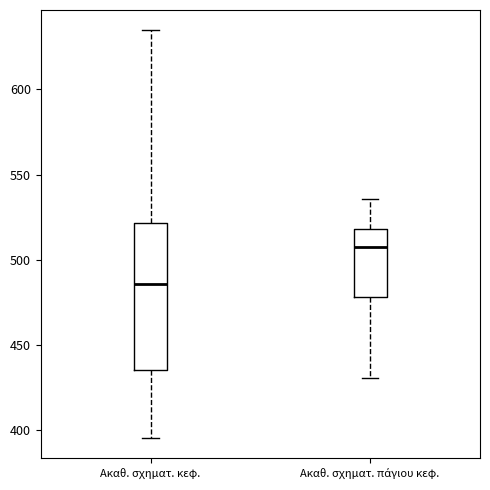

Reading left to right, transcribe this box plot: for each box, give where its median line is, the range the box spans, and where its two whiskers end, as read against the y-axis. The values are not printed on the chart, so give them approximately, as read against the axis.

Ακαθ. σχηματ. κεφ.: median 485, box 435 to 520, whiskers 395 to 635
Ακαθ. σχηματ. πάγιου κεφ.: median 510, box 480 to 520, whiskers 430 to 535